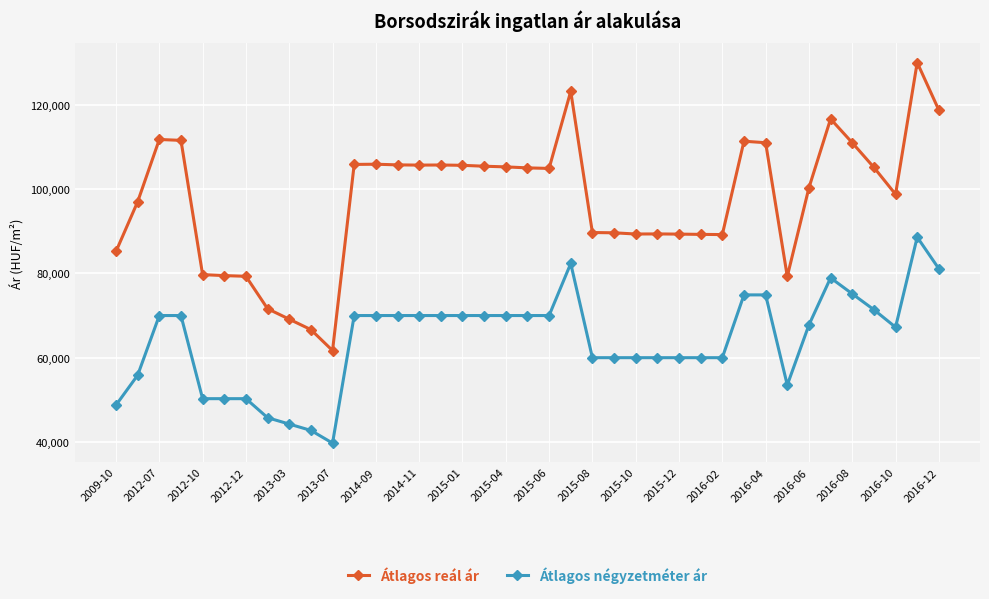

True or false: Átlagos négyzetméter ár has more than 2 interior local peaks.

True